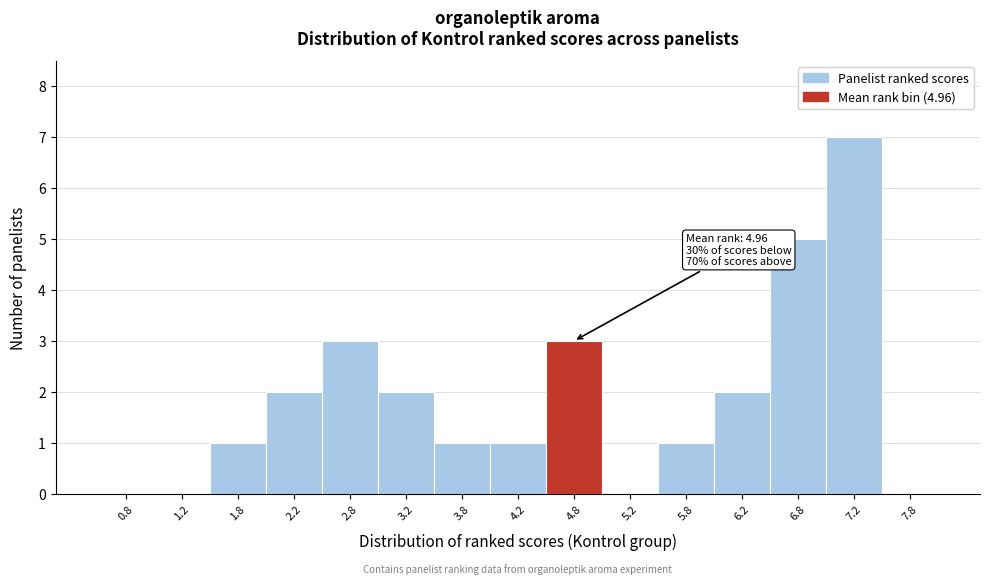

Which range on the x-axis has the tallest bar?

7.0 to 7.5